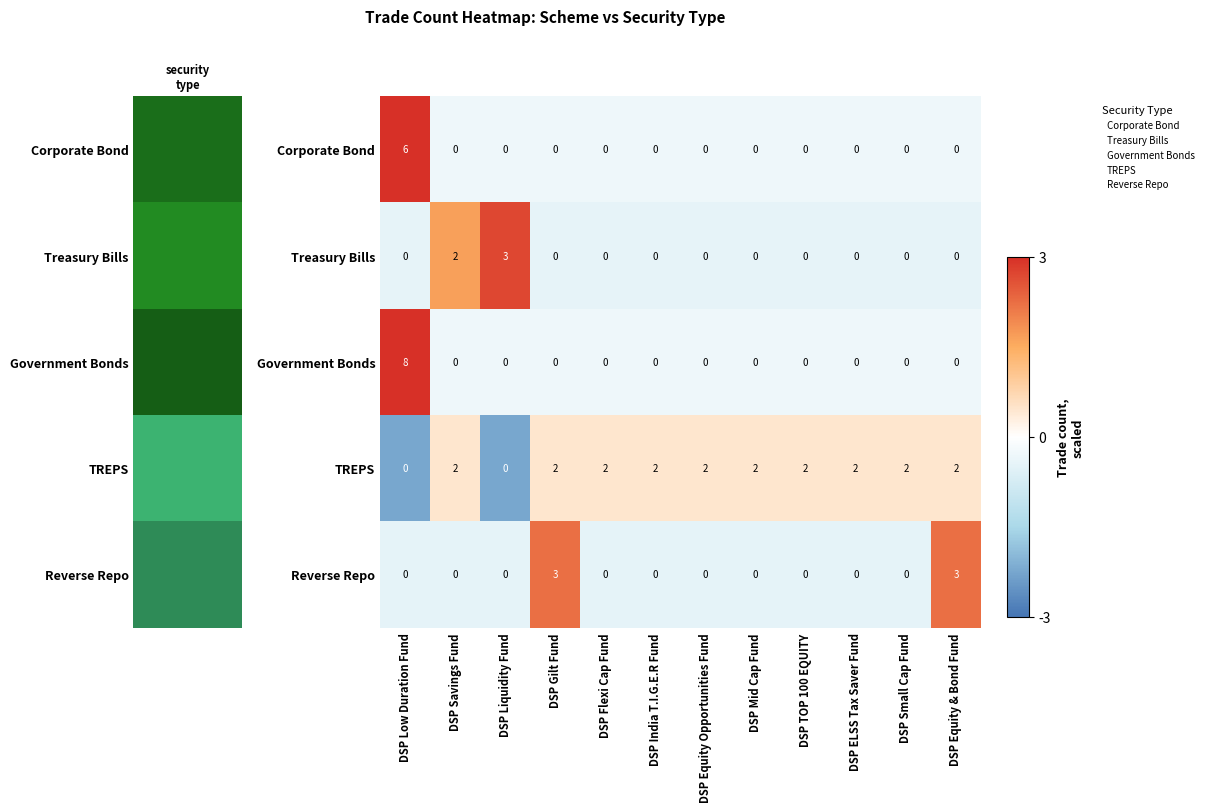

Which label corresponds to the largest value in the chart?

DSP Low Duration Fund